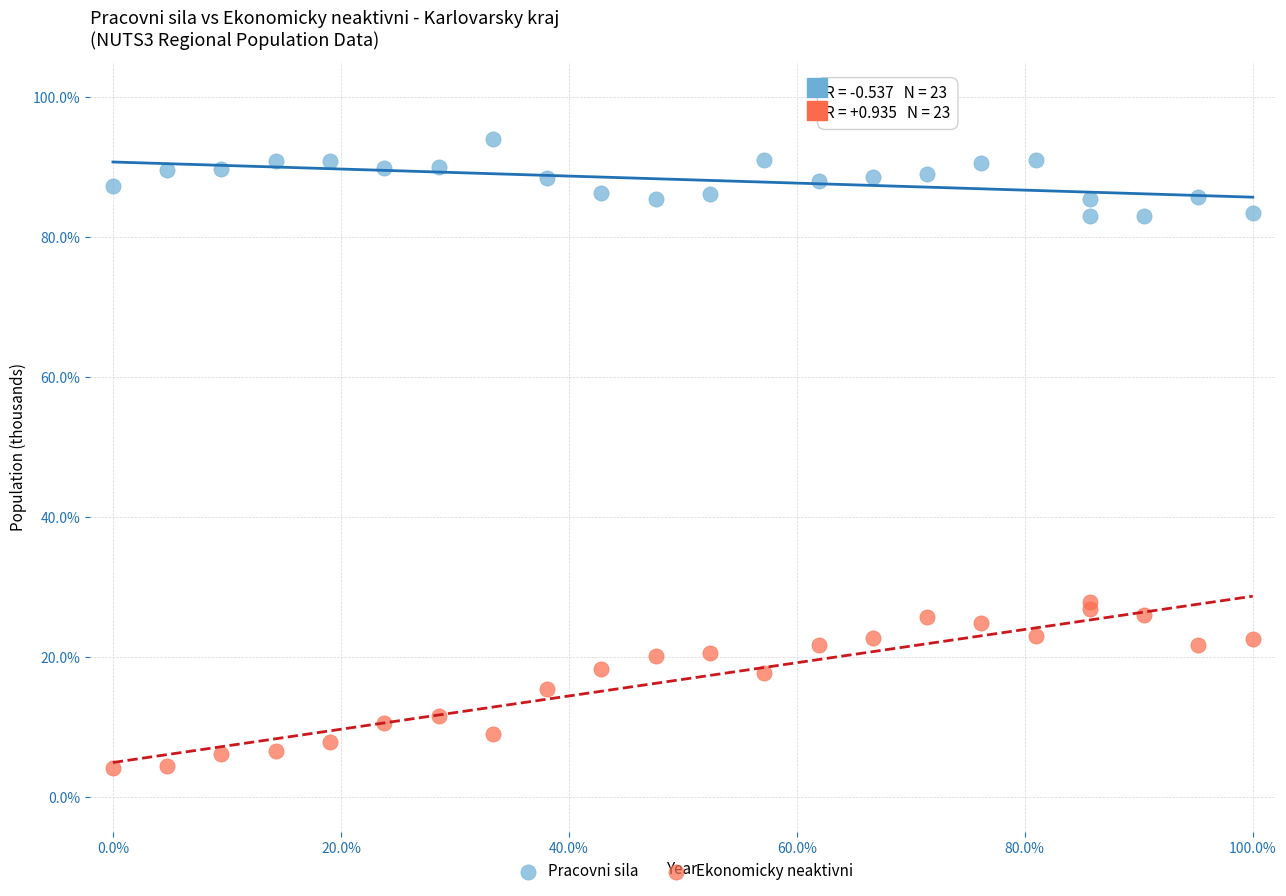

Which series contains the highest Y value?

Pracovni sila